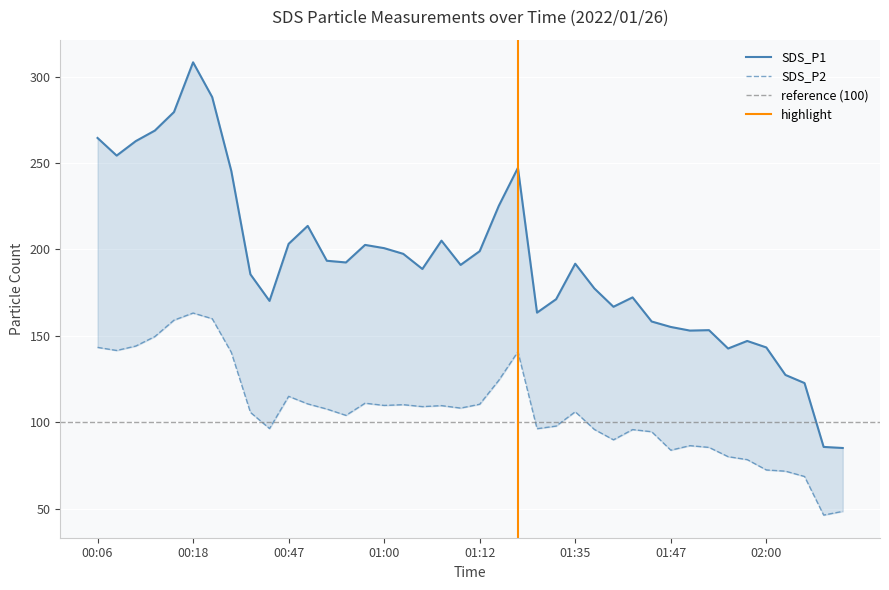

At which category is the sum across all series the highest?

00:18